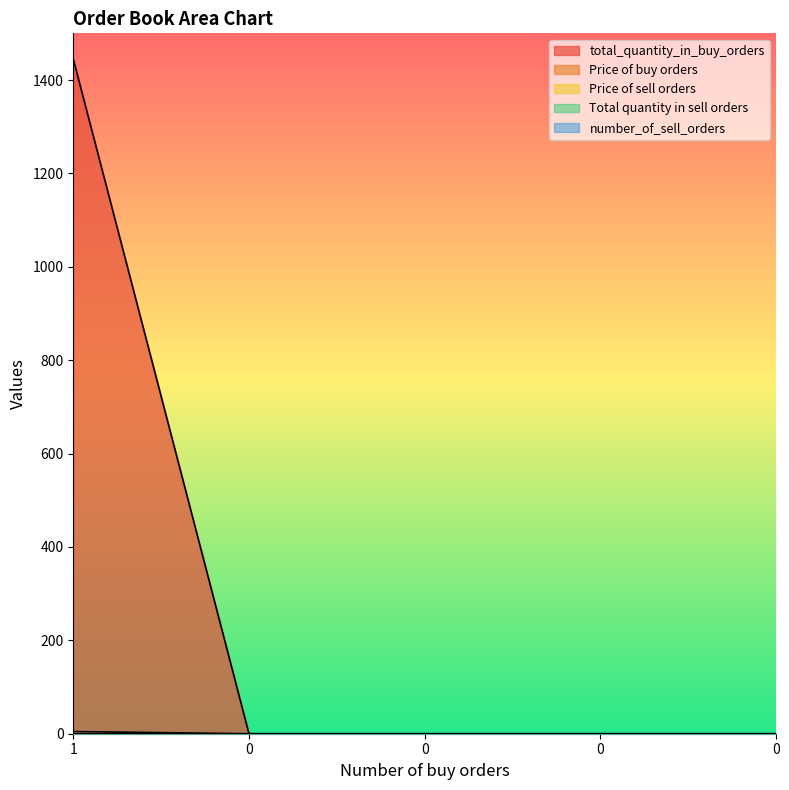

What is the difference between the maximum and minimum values in the total_quantity_in_buy_orders series?

1445.0